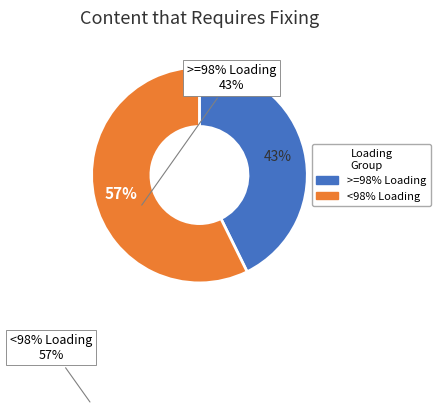

How many segments does this pie chart have?

2